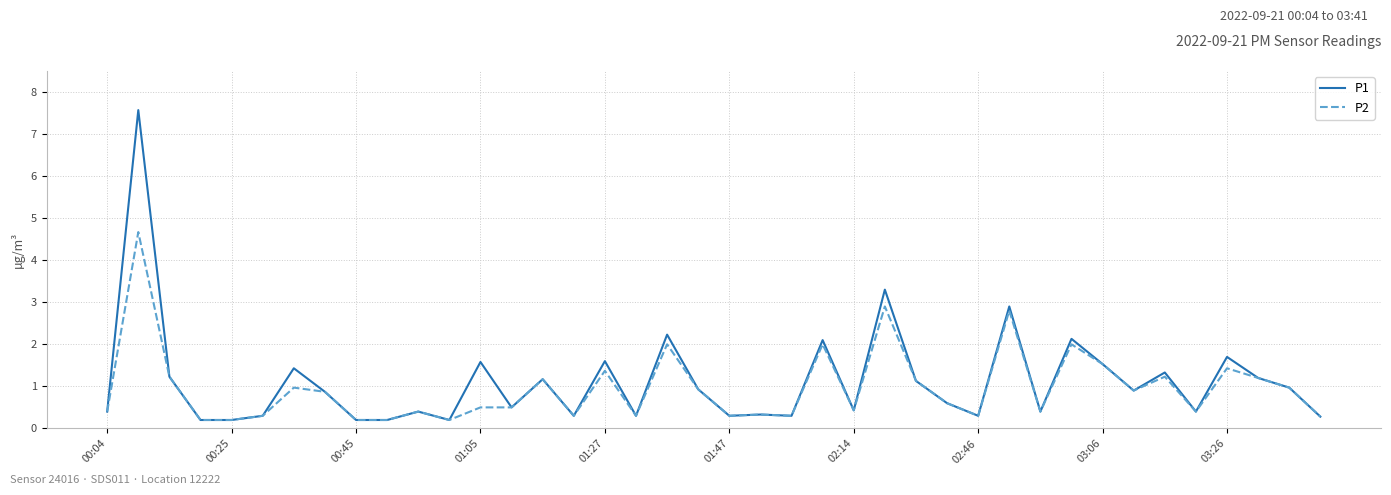

Which series has the largest range (max minus min)?

P1